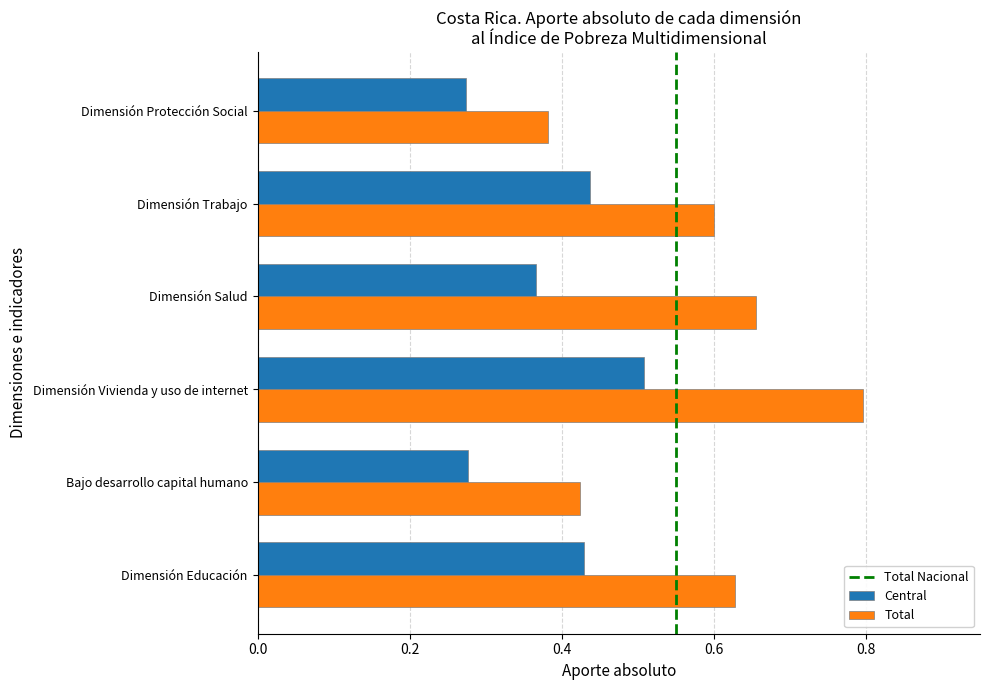

The Total series shows 1.1 at Dimensión Educación. True or false?

False